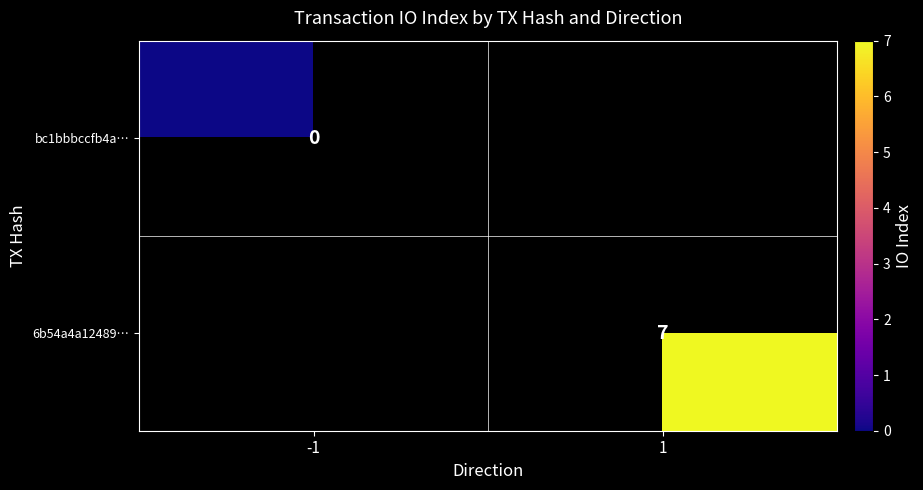

True or false: 6b54a4a12489… has a value of 4 at 1.

False